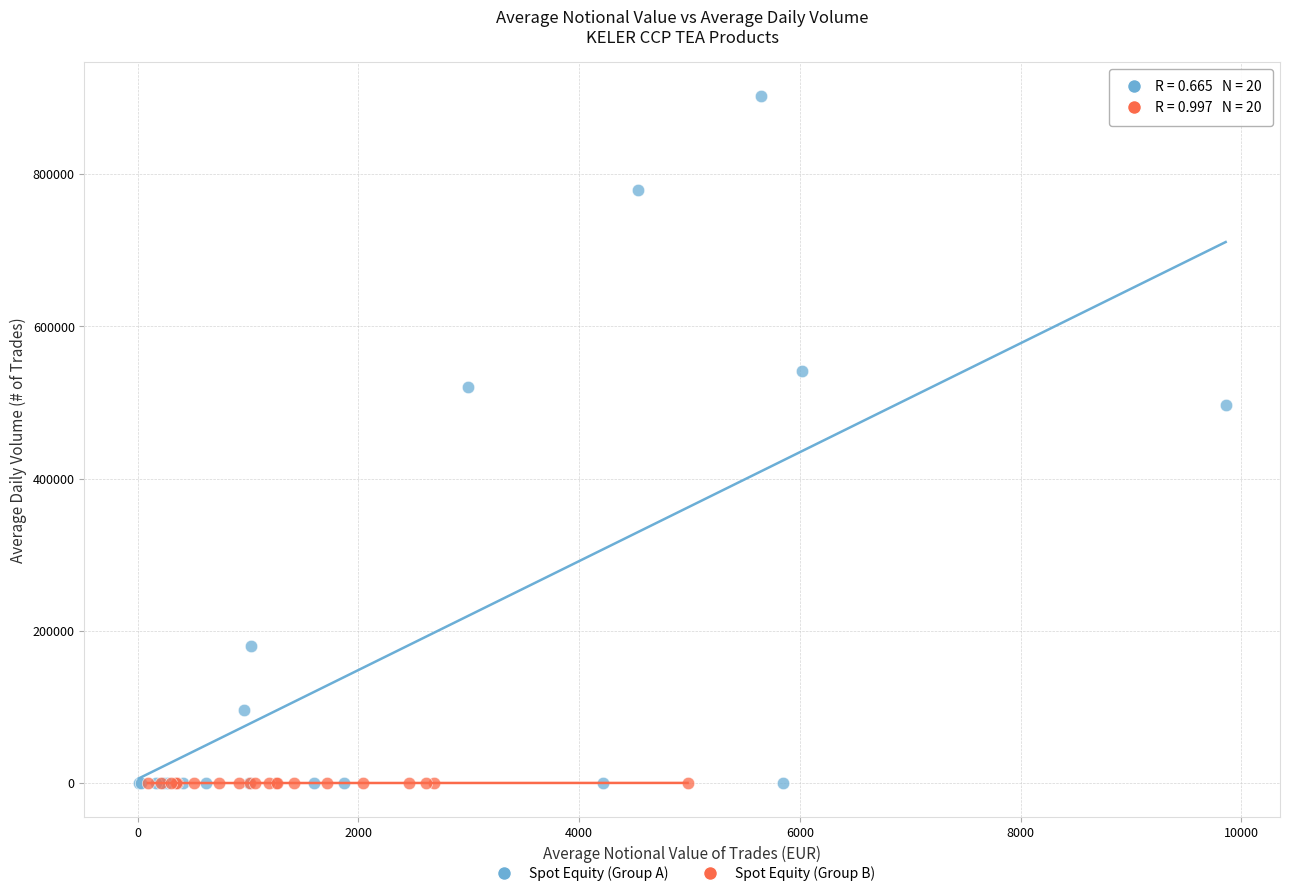

Which series has the widest spread of Y values?

Spot Equity (Group A)